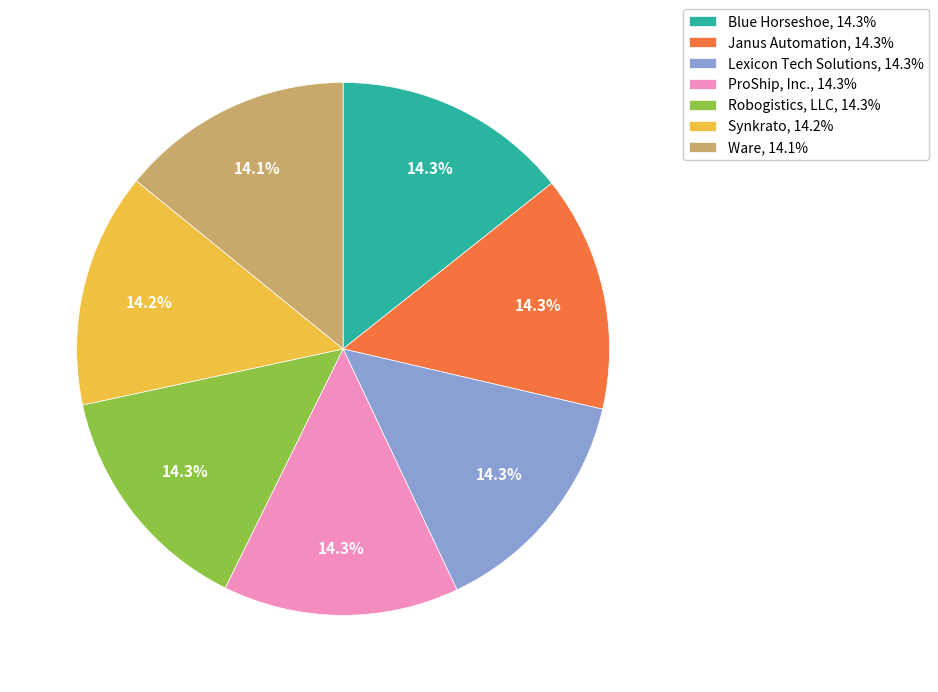

Combined, what portion of the pie is Lexicon Tech Solutions, 14.3% and Robogistics, LLC, 14.3%?

28.7%